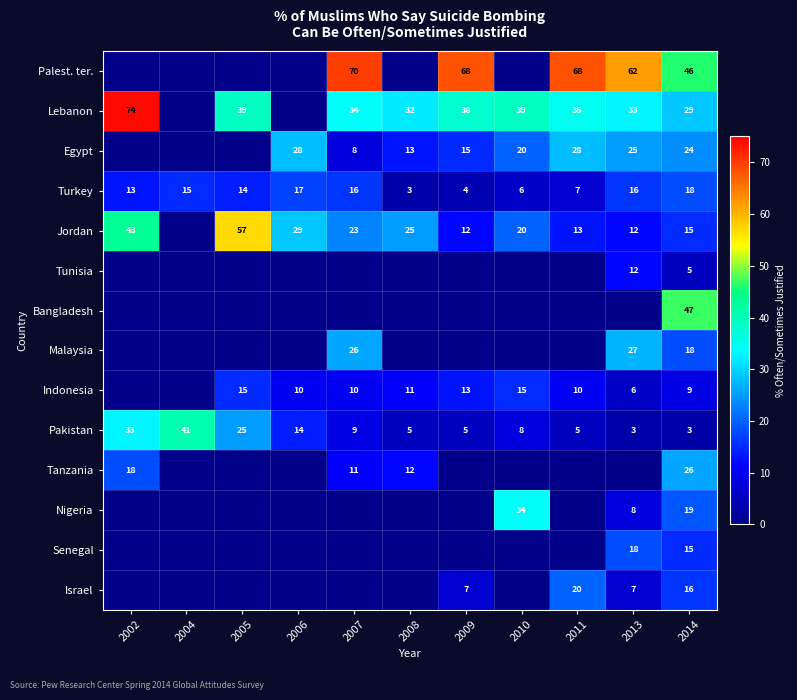

At which category is the sum across all series the highest?

2014